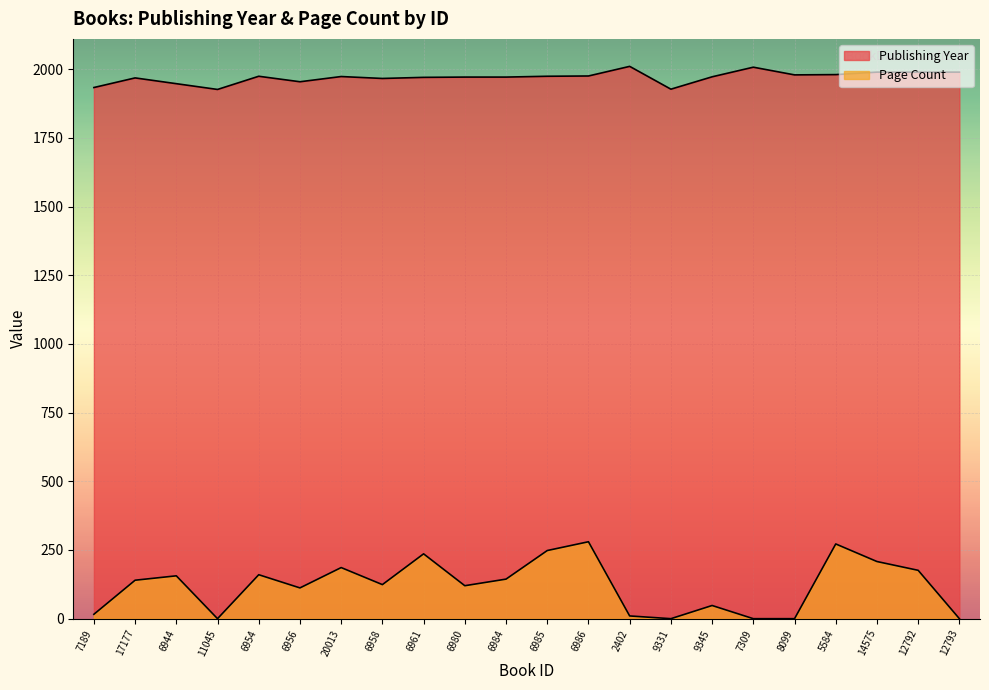

What is the difference between the second highest and minimum values in the pageCount series?

272